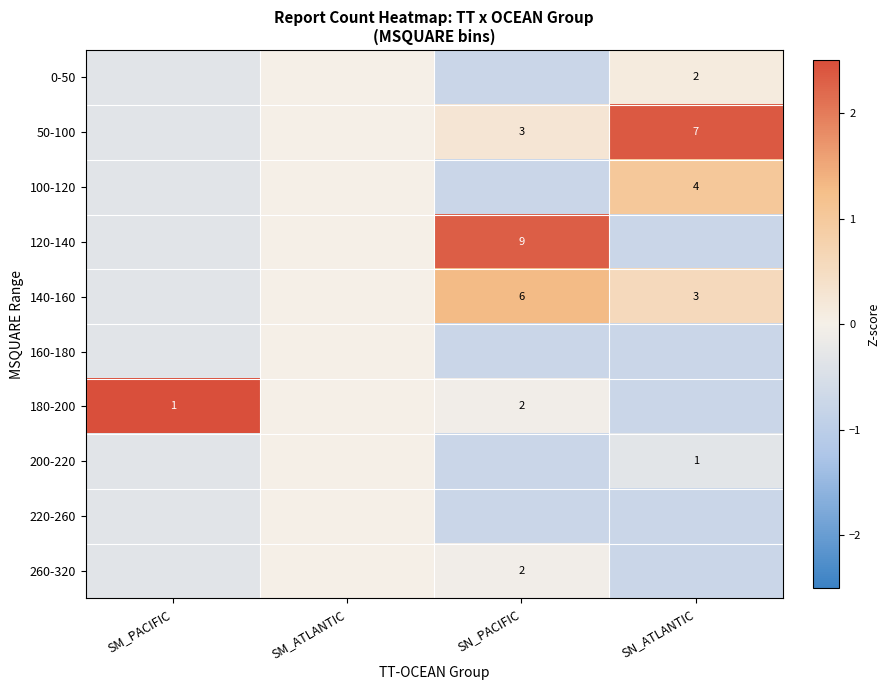

True or false: 180-200 has a value of -1.1 at SN_ATLANTIC.

False